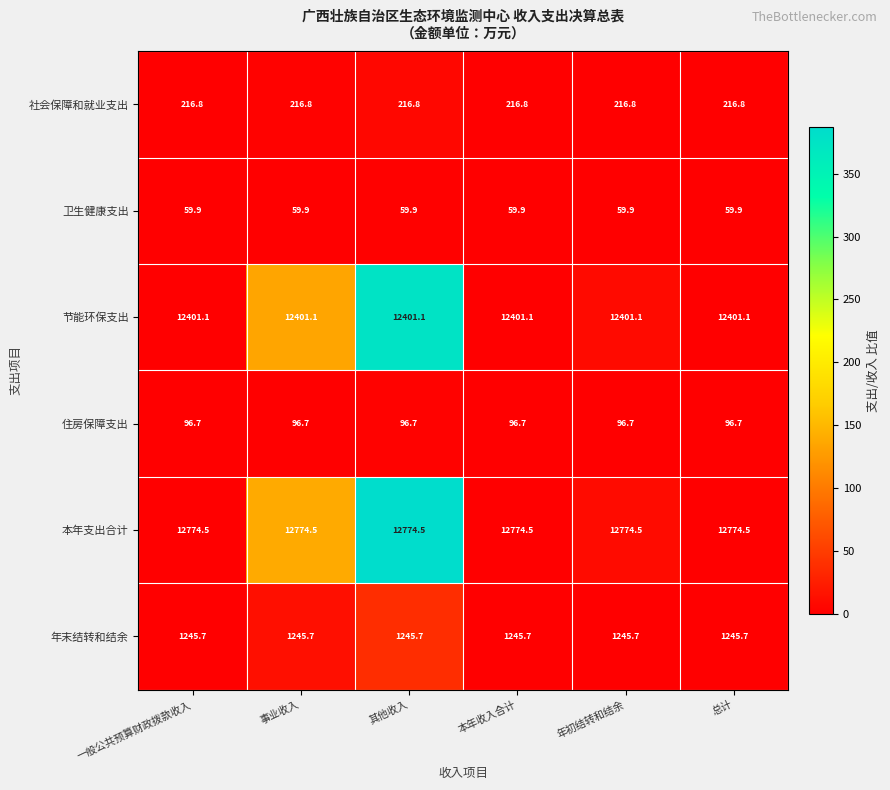

What value does the 社会保障和就业支出 series have at 一般公共预算财政拨款收入?

216.8